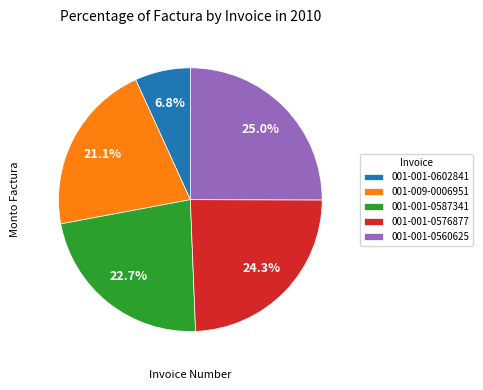

What percentage is NOT represented by 001-009-0006951?

78.9%